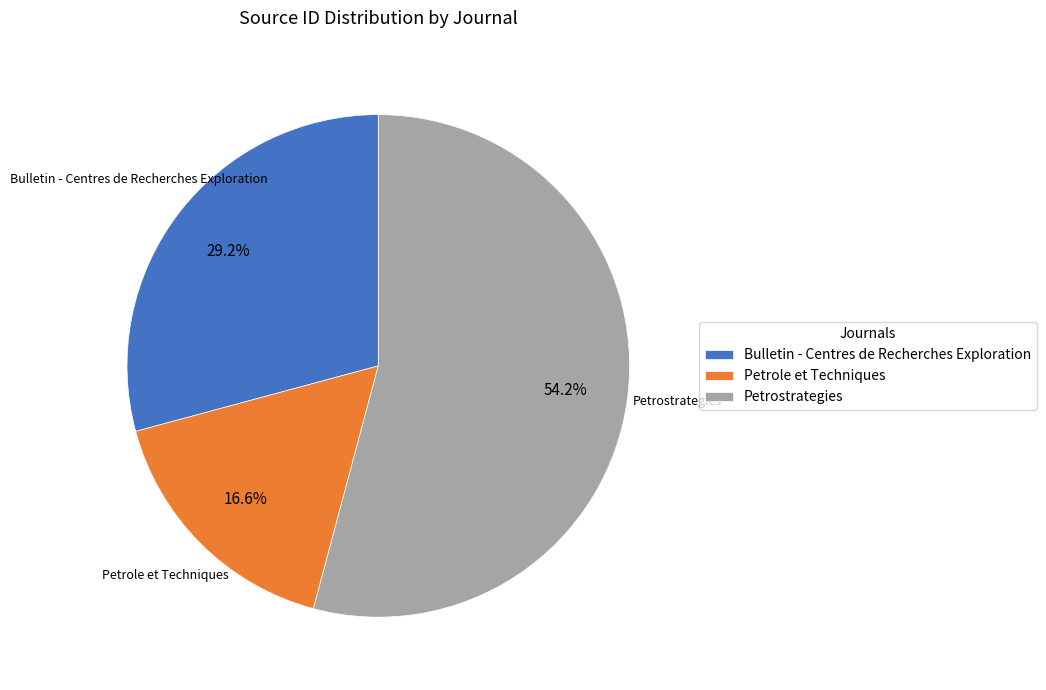

Which category has the smallest portion of the pie?

Petrole et Techniques